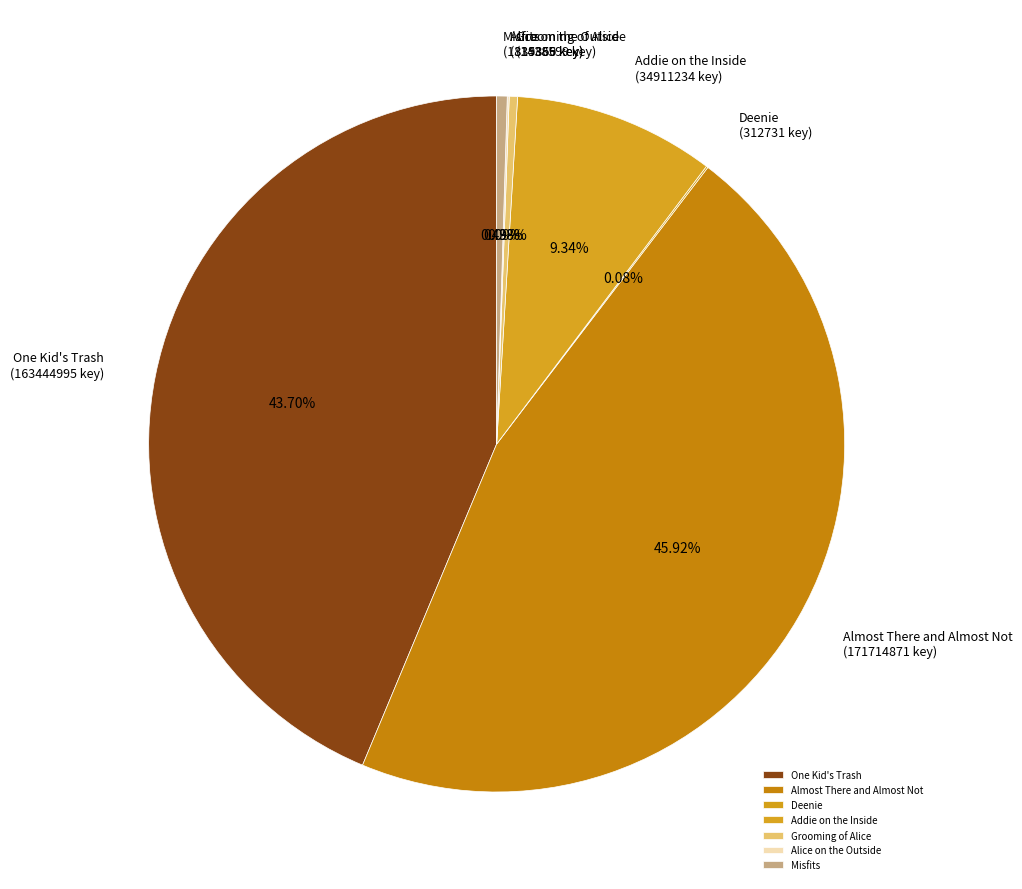

Which category has the biggest portion of the pie?

Almost There and Almost Not